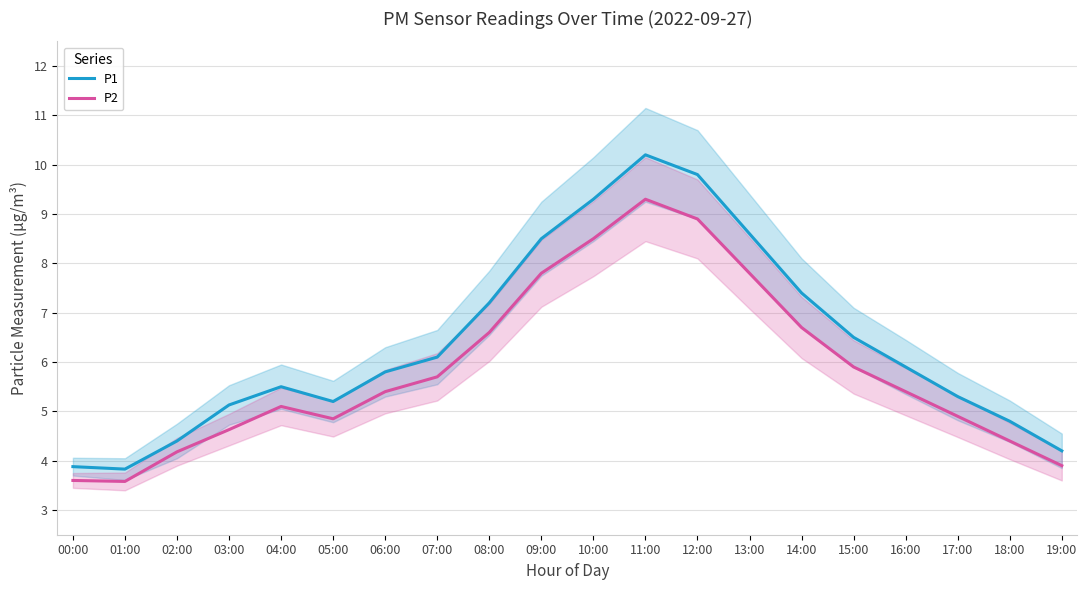

Rank the series by their maximum value, from lowest to highest.

P2, P1